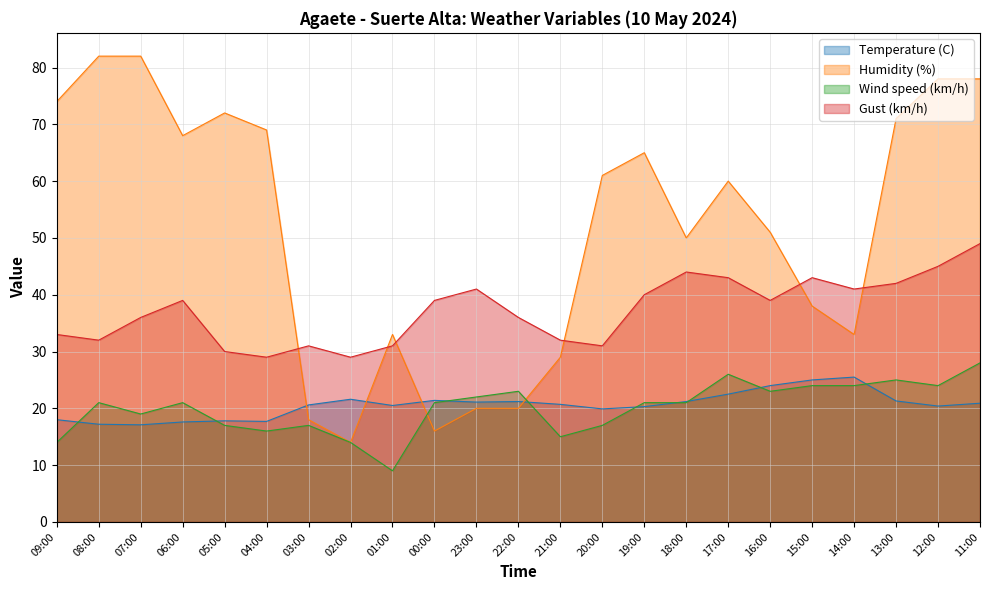

Between which two adjacent categories do Wind speed (km/h) and Temperature (C) first intersect?

09:00 and 08:00